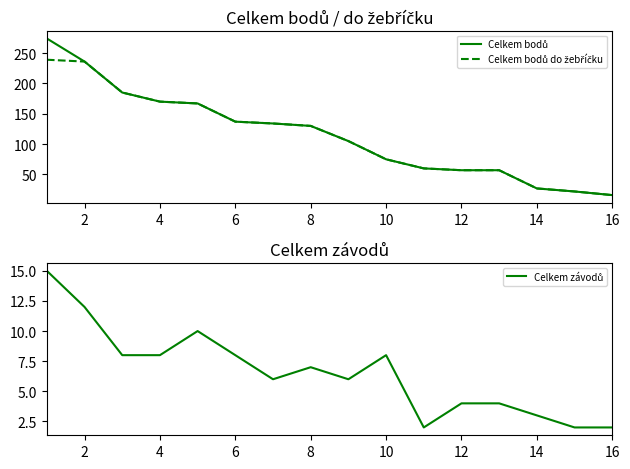

True or false: Celkem závodů and Celkem bodů cross at least once.

False